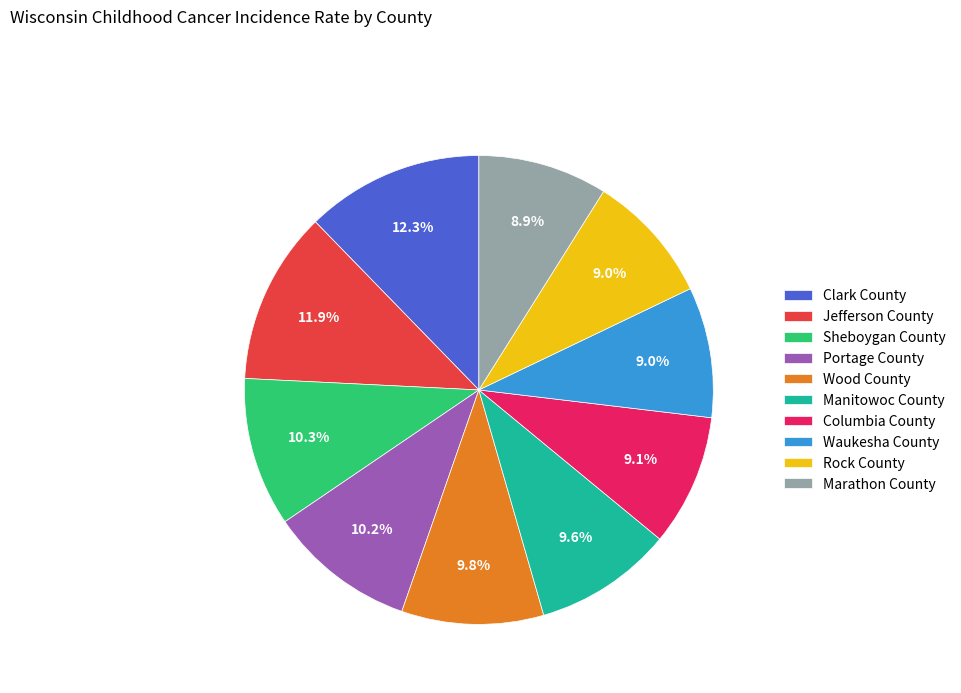

Is Jefferson County the majority of the pie?

No